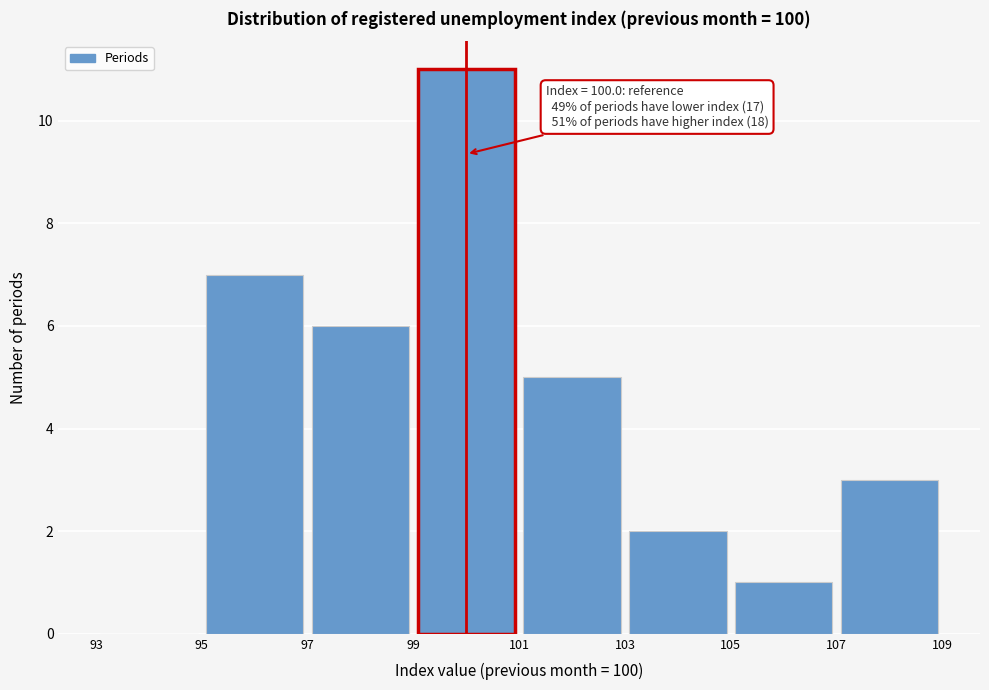

Which range on the x-axis has the tallest bar?

99 to 101